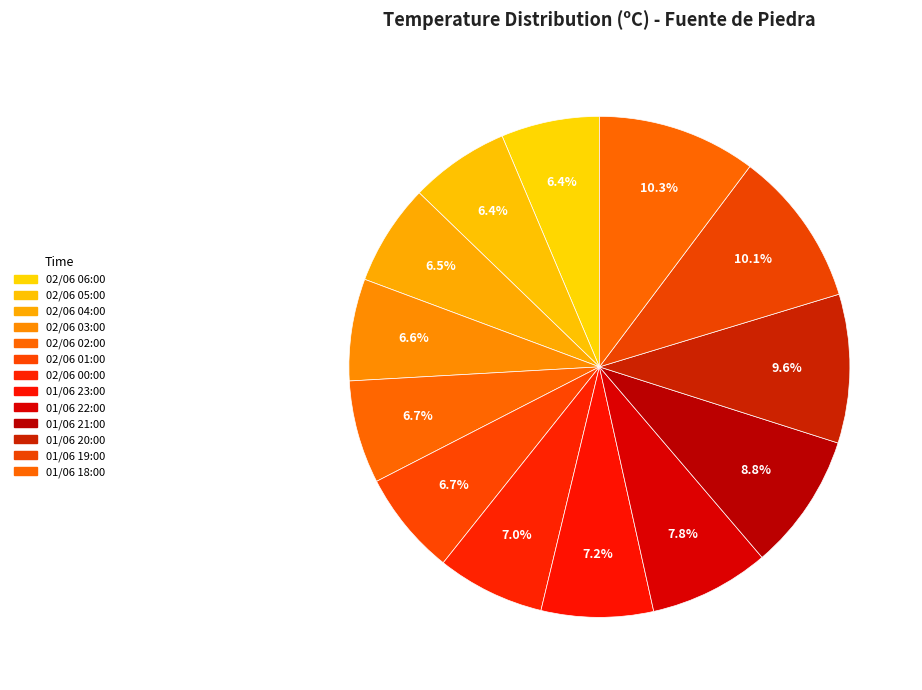

To the nearest percent, what percentage of the pie is 01/06 23:00?

7%